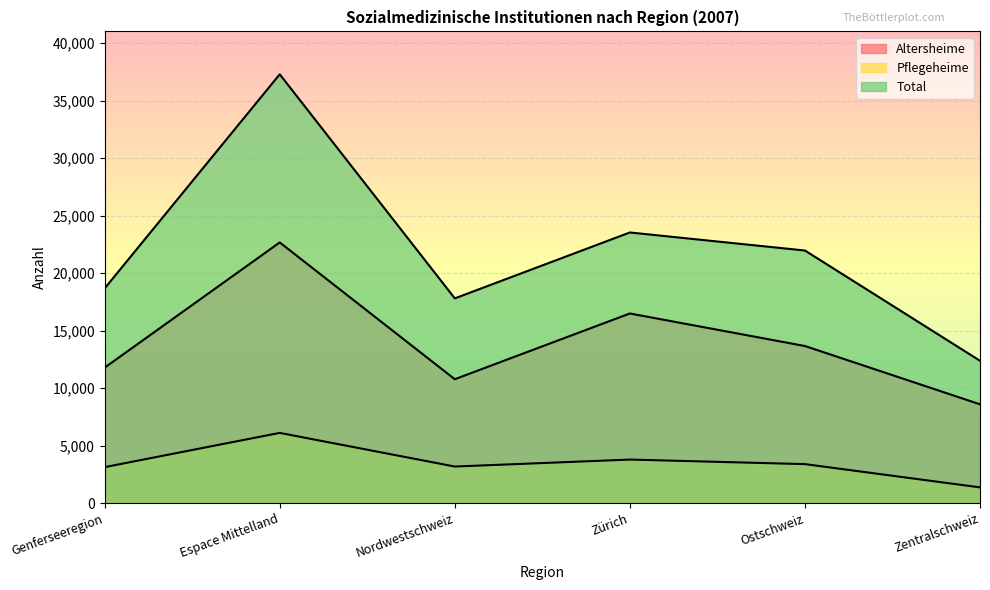

What value does the Altersheime series have at Zentralschweiz, to the nearest 50?

8600